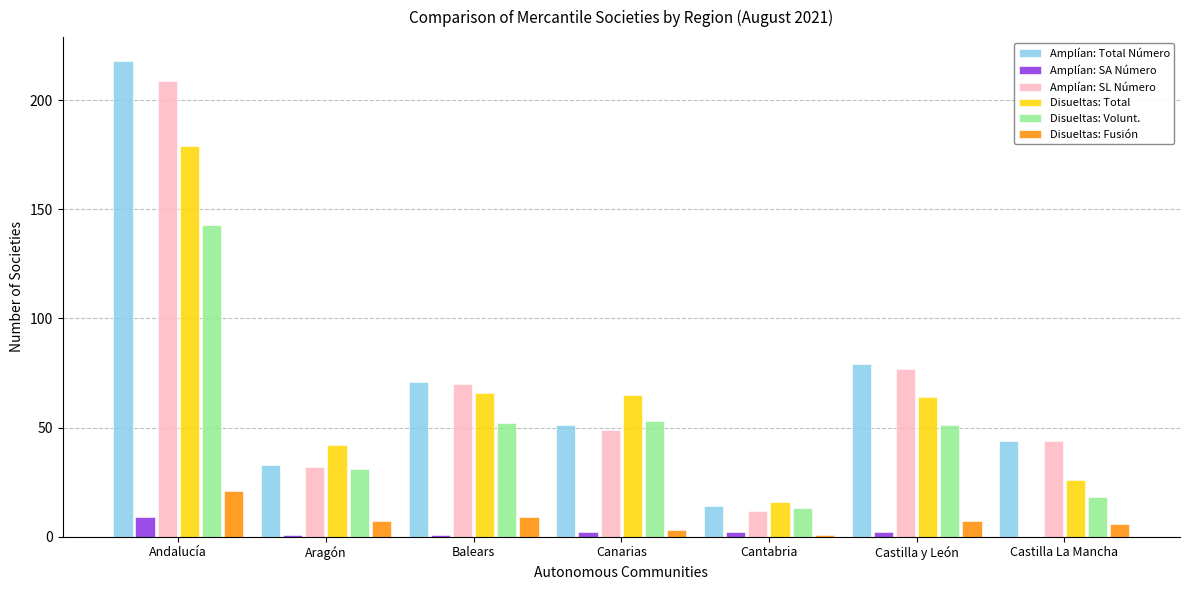

What are all the series names shown in the legend?

Amplían: Total Número, Amplían: SA Número, Amplían: SL Número, Disueltas: Total, Disueltas: Volunt., Disueltas: Fusión